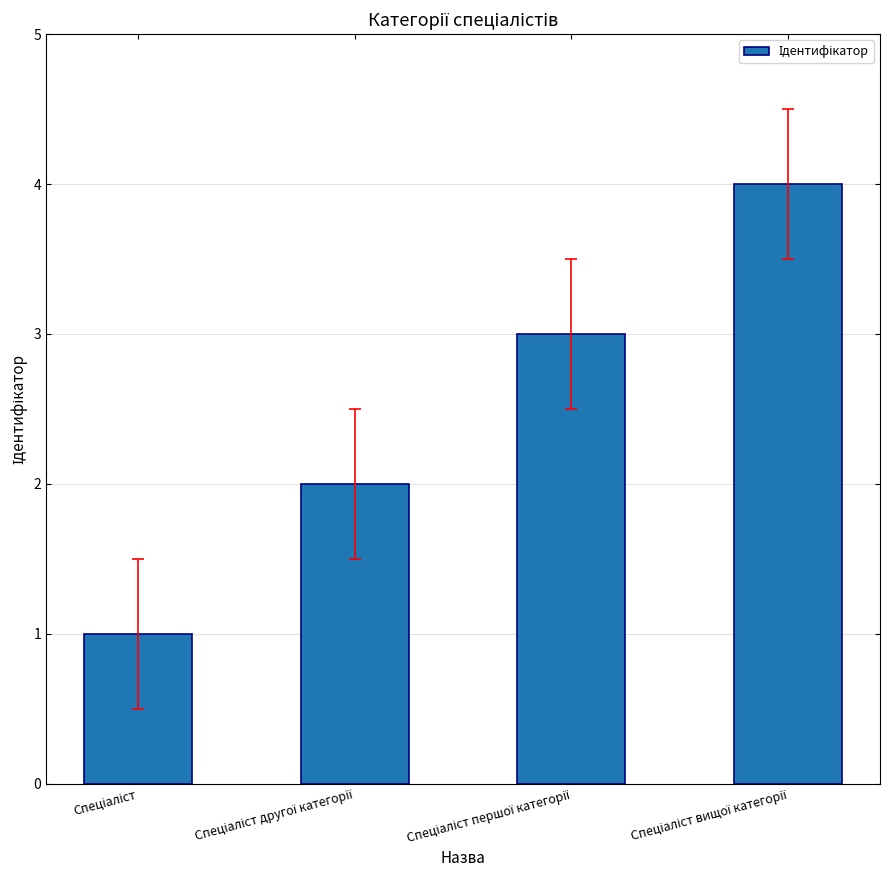

What is the smallest value displayed?

1